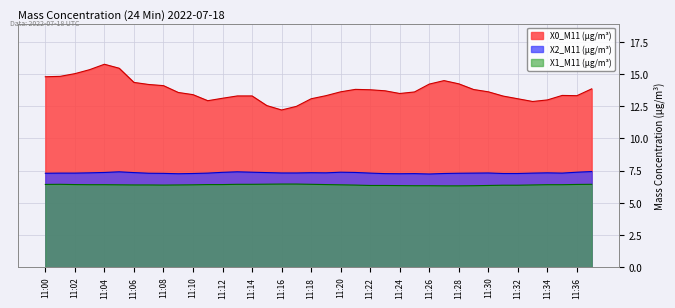

How many distinct data groups are displayed?

3